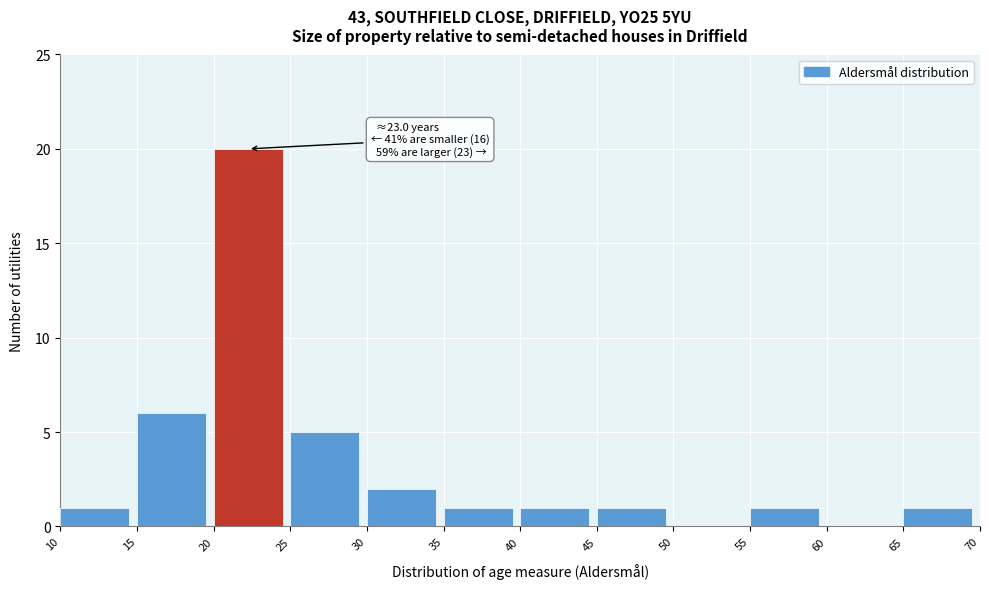

Over which range of the x-axis is the bar tallest?

20 to 25